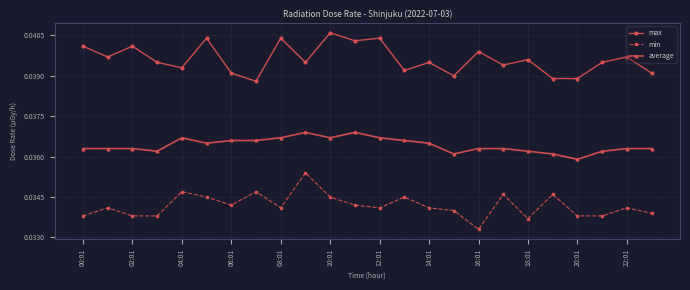

Count the average values in the range 0 to 1.

24